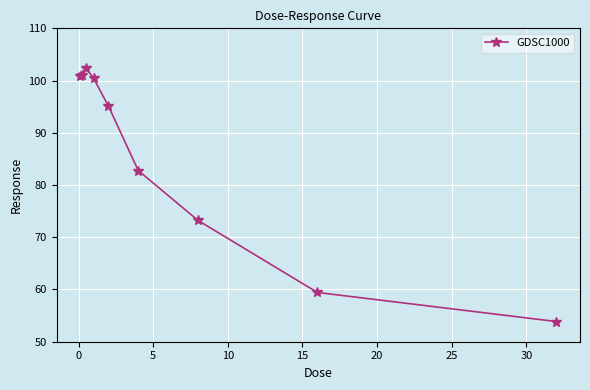

What is the maximum value shown in the chart?

102.4